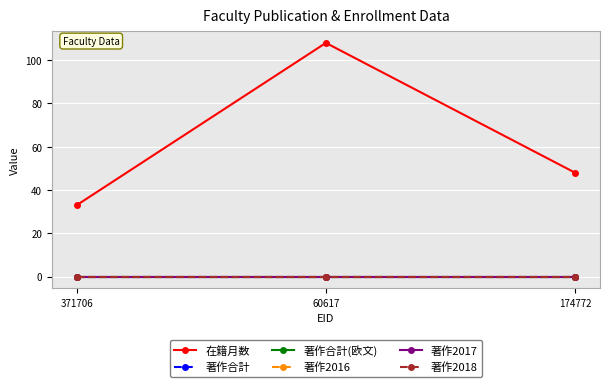

What is the label of the 2nd point from the right?

60617